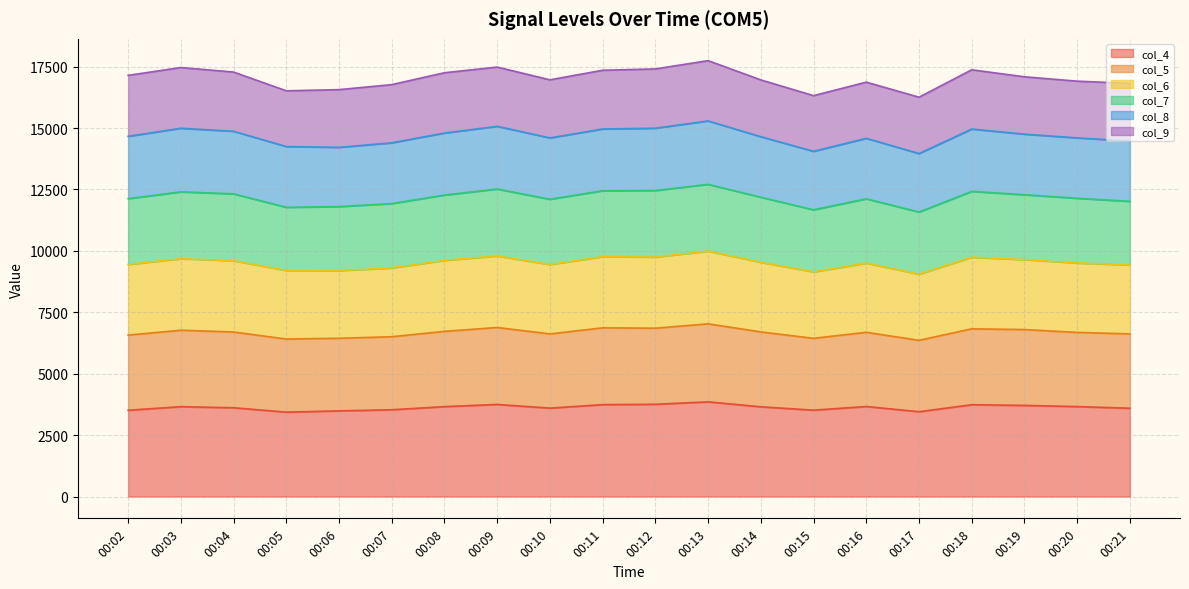

What is the total value across all series at 00:06?

16566